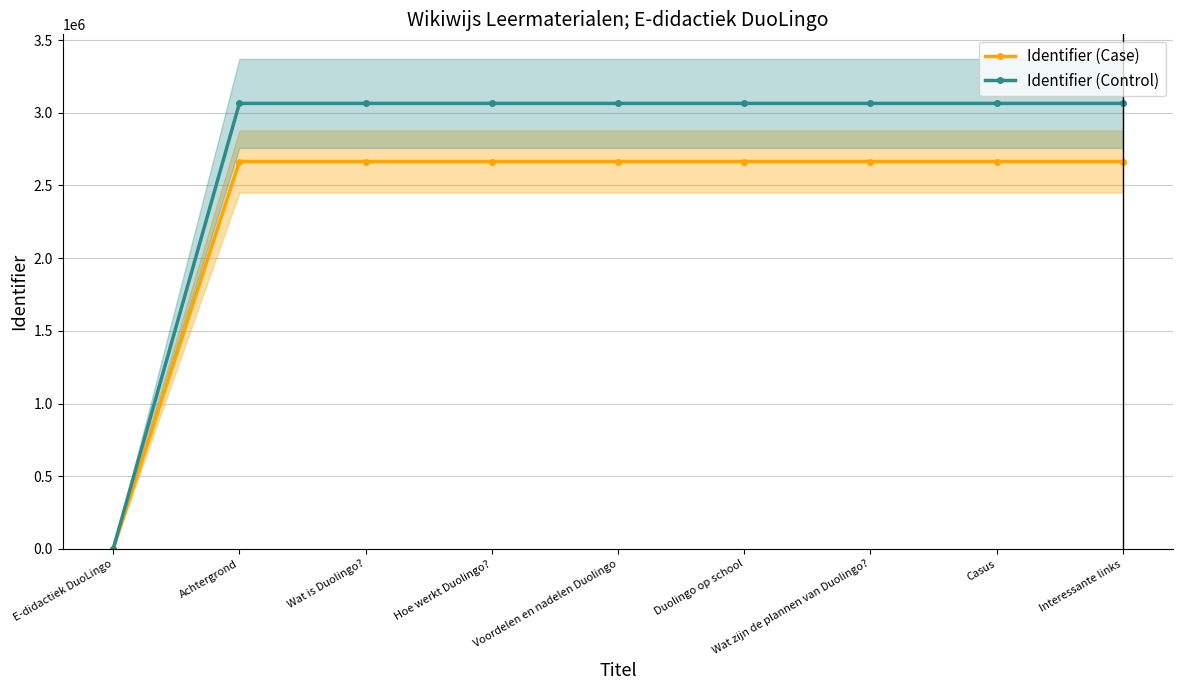

Which has a higher value, Wat is Duolingo? or E-didactiek DuoLingo?

Wat is Duolingo?